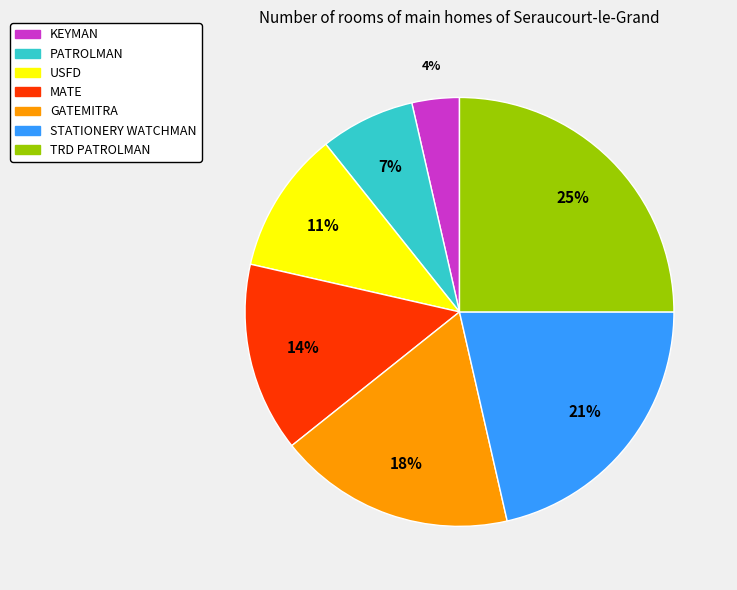

Do STATIONERY WATCHMAN and MATE together represent more than half of the pie?

No